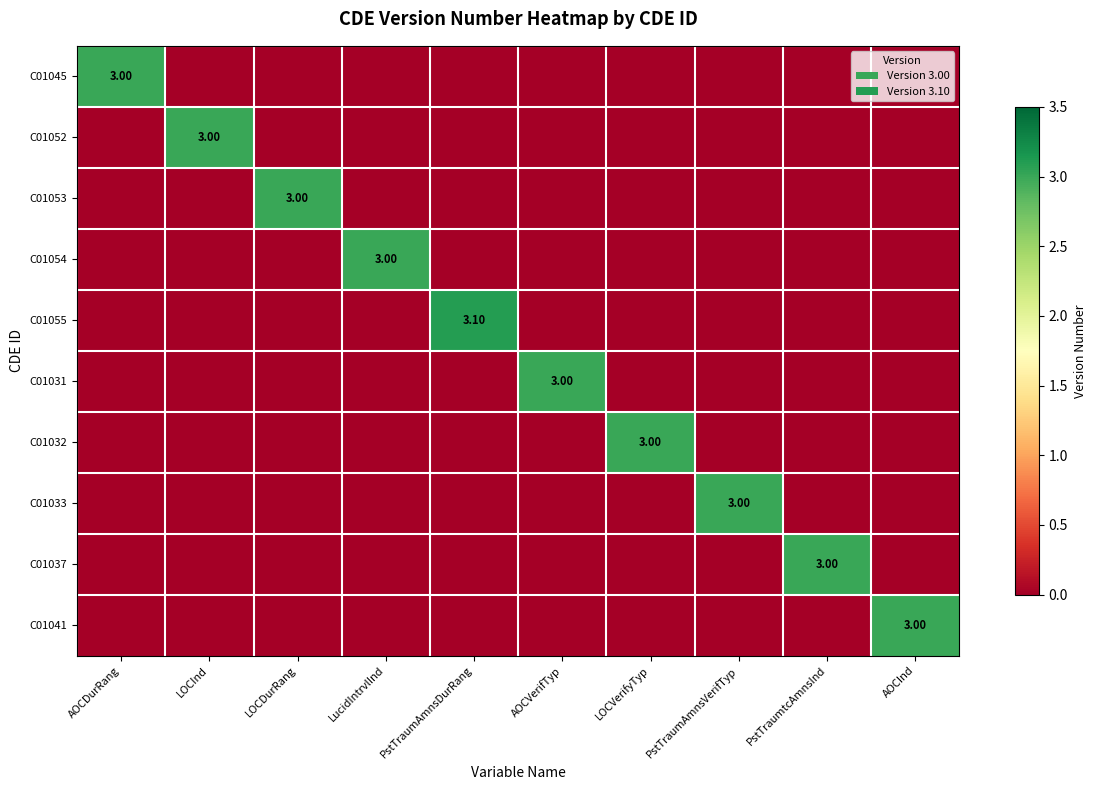

Which series has the largest total across all categories?

C01055